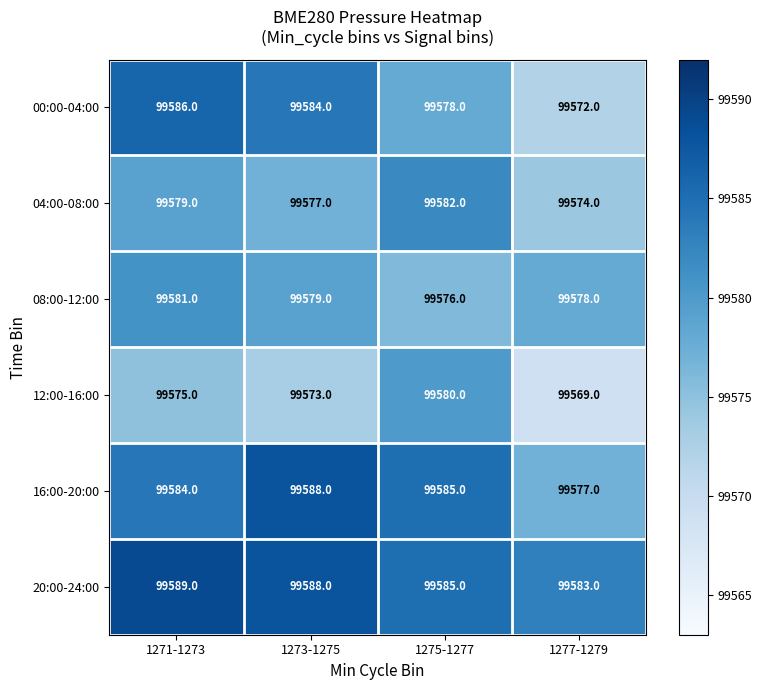

Which series has the largest total across all categories?

20:00-24:00